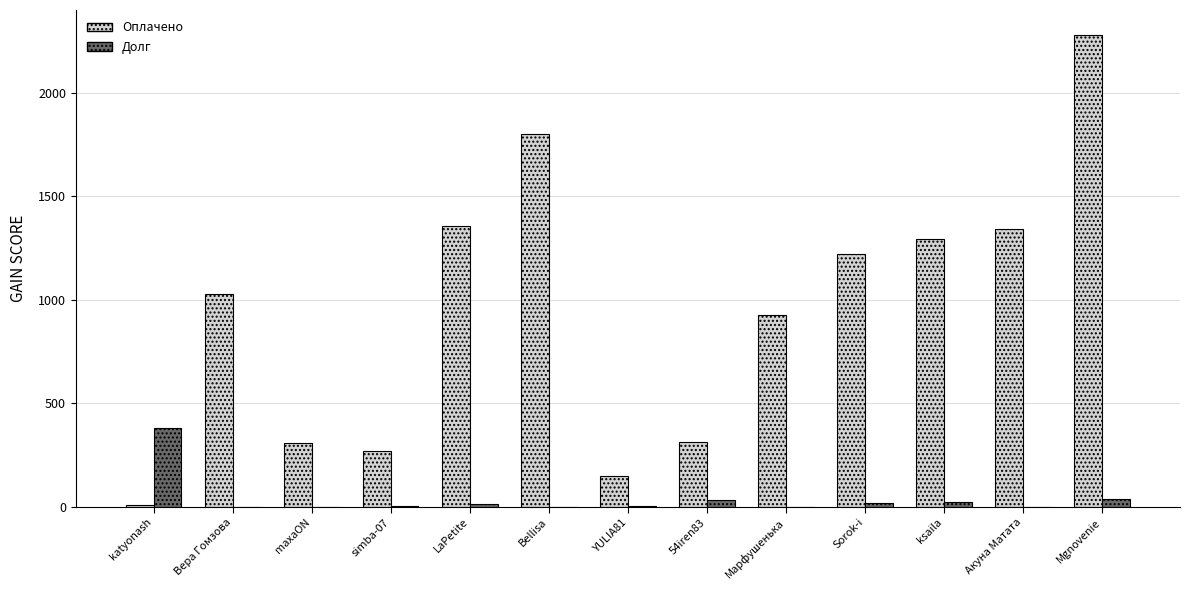

How many categories are shown in the chart?

13